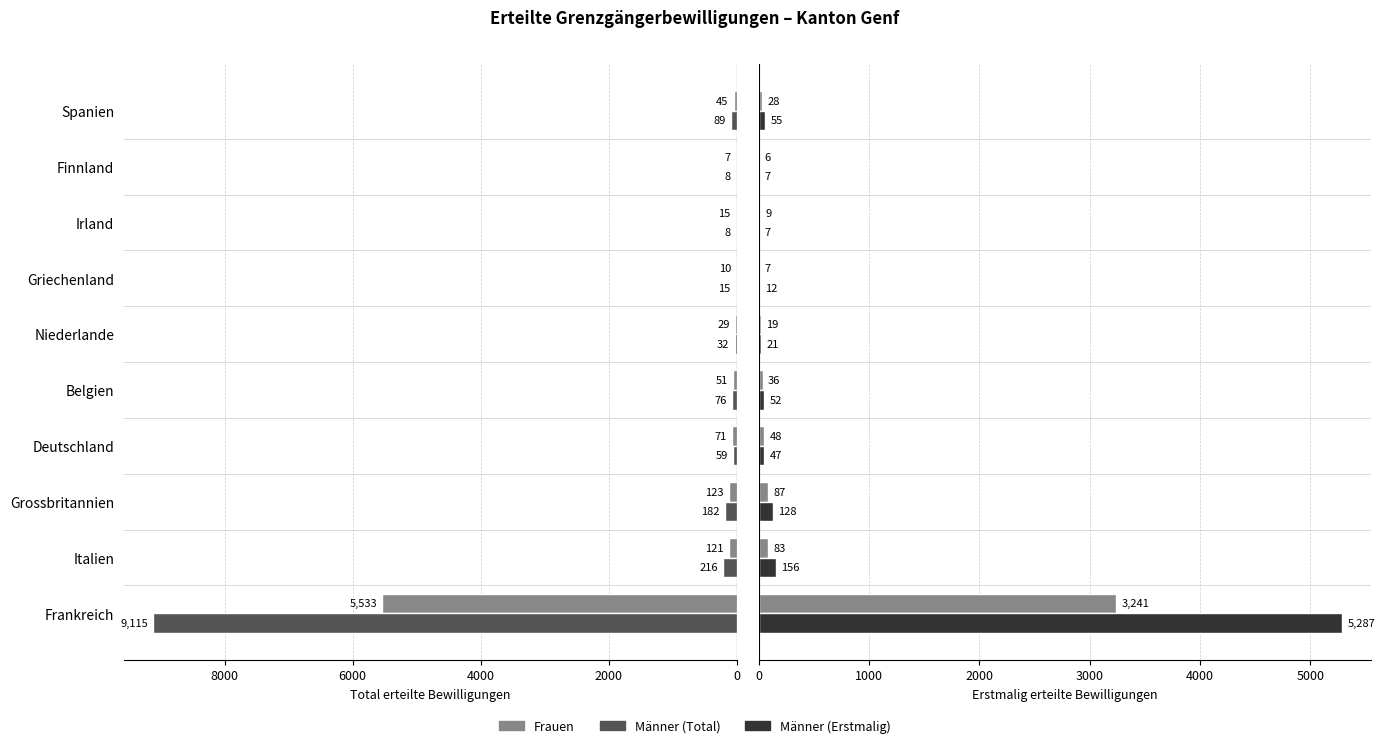

Is the value of Erstmalig (Frauen) at Finnland greater than the value of Erstmalig (Männer) at Griechenland?

No